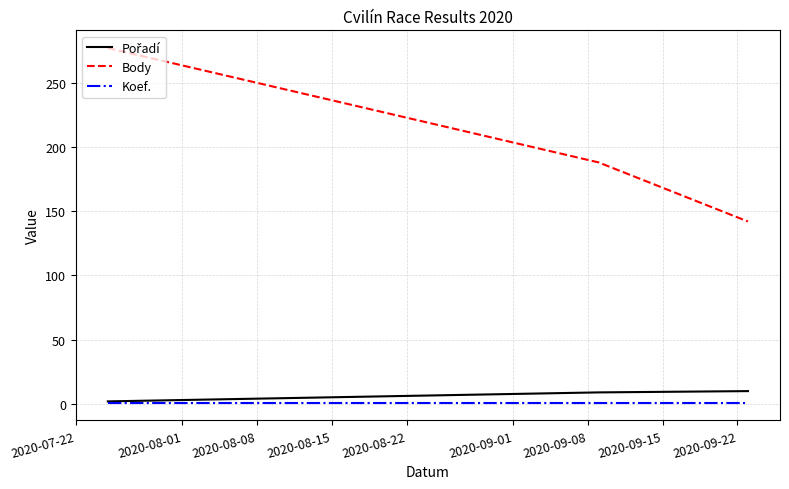

Which series has the largest total across all categories?

Body